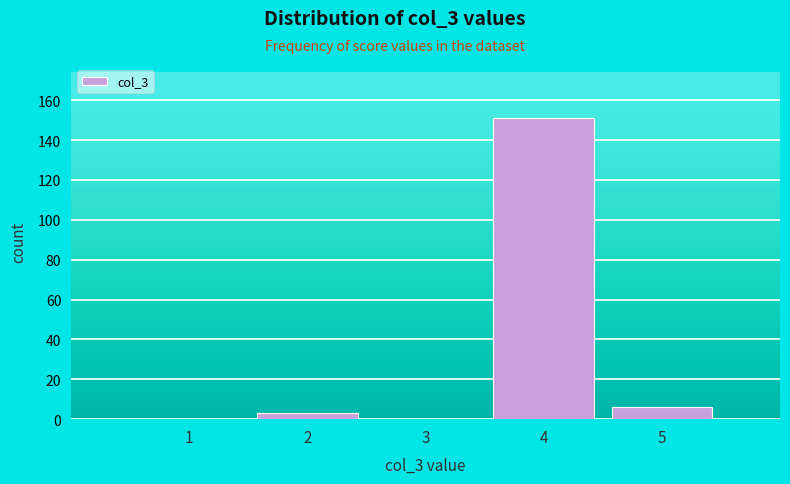

Reading left to right, transcribe all the data shown in this chart.

1=0	2=3	3=0	4=151	5=6